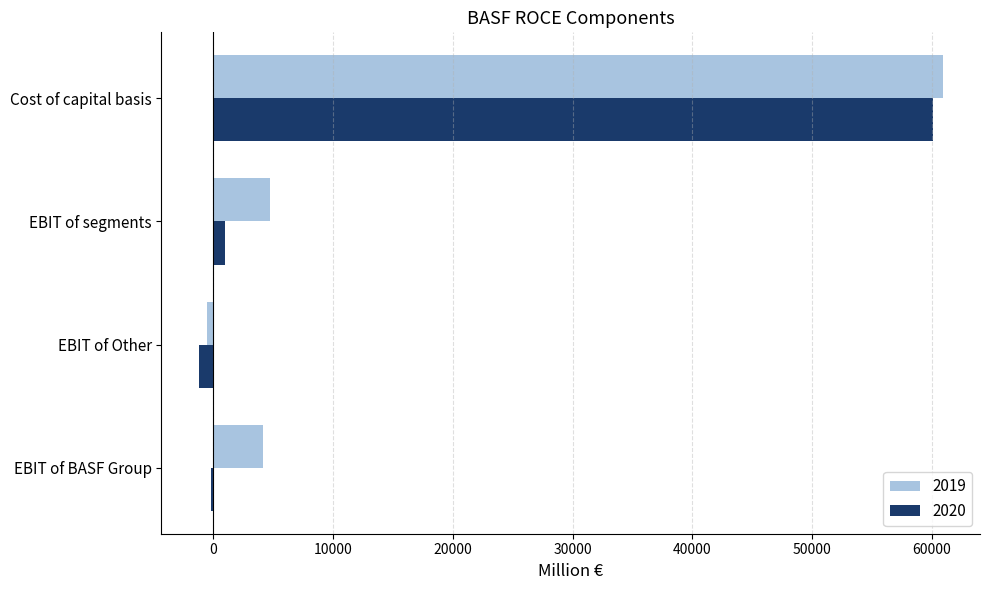

At which category is the sum across all series the highest?

Cost of capital basis